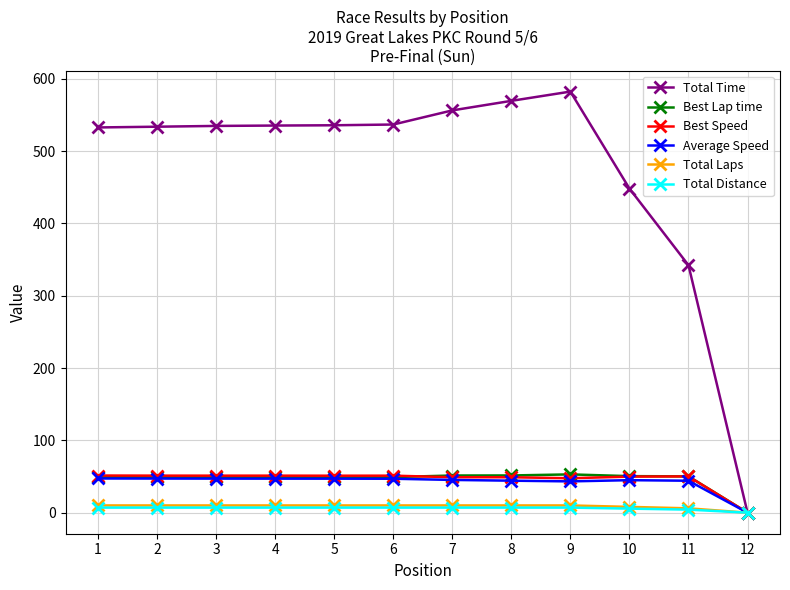

Which series has the largest total across all categories?

Total Time